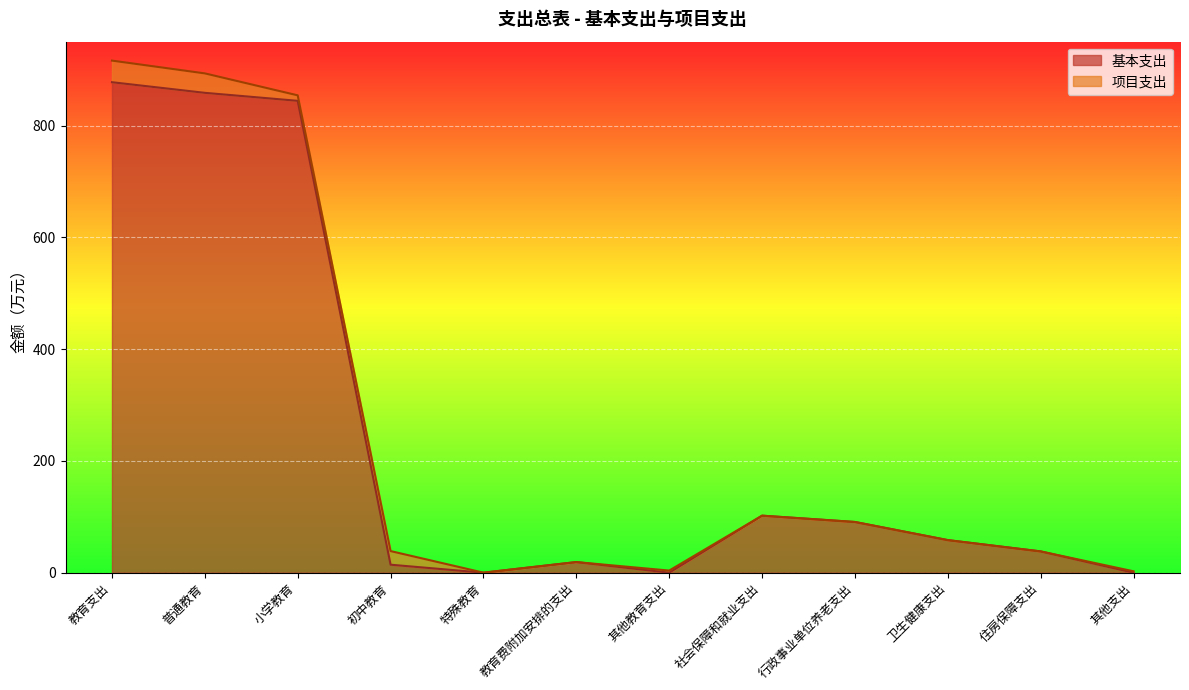

Is it true that the value at 普通教育 is 1213.8?

False